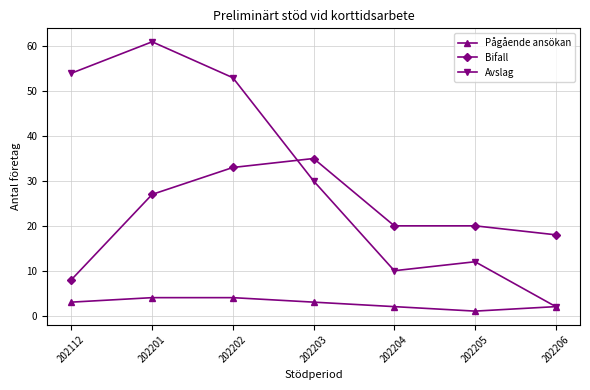

What is the maximum value shown in the chart?

61